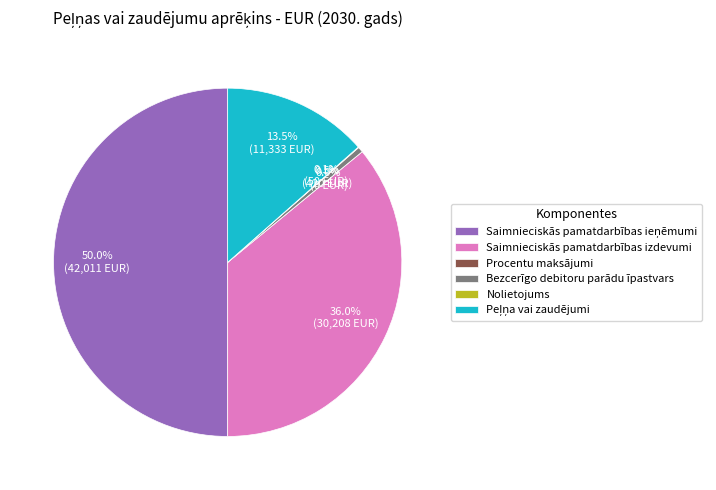

Does any single category account for the majority?

No